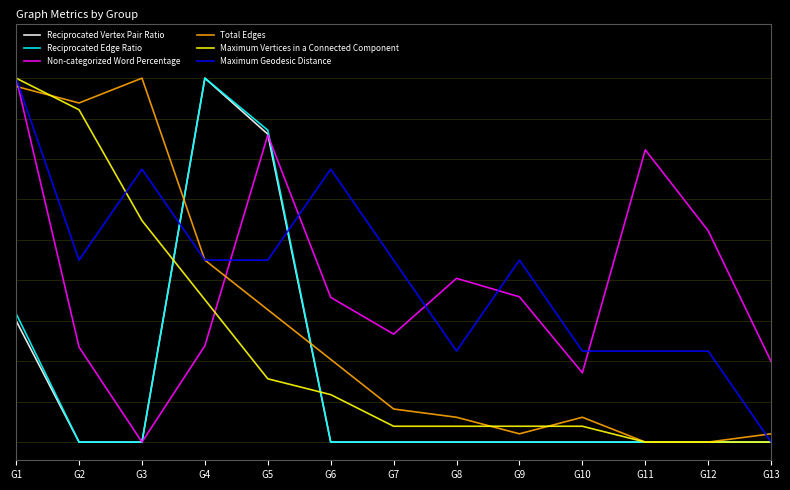

True or false: Non-categorized Word Percentage and Reciprocated Vertex Pair Ratio intersect in this chart.

True